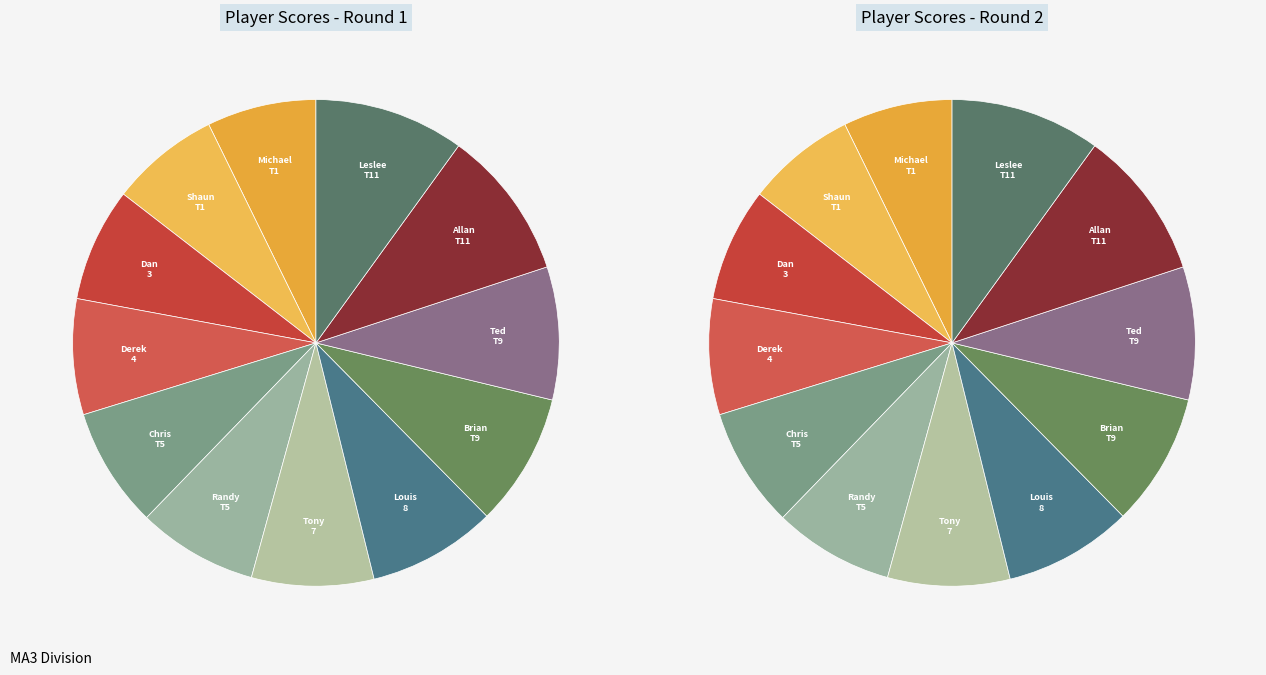

How many segments does this pie chart have?

12